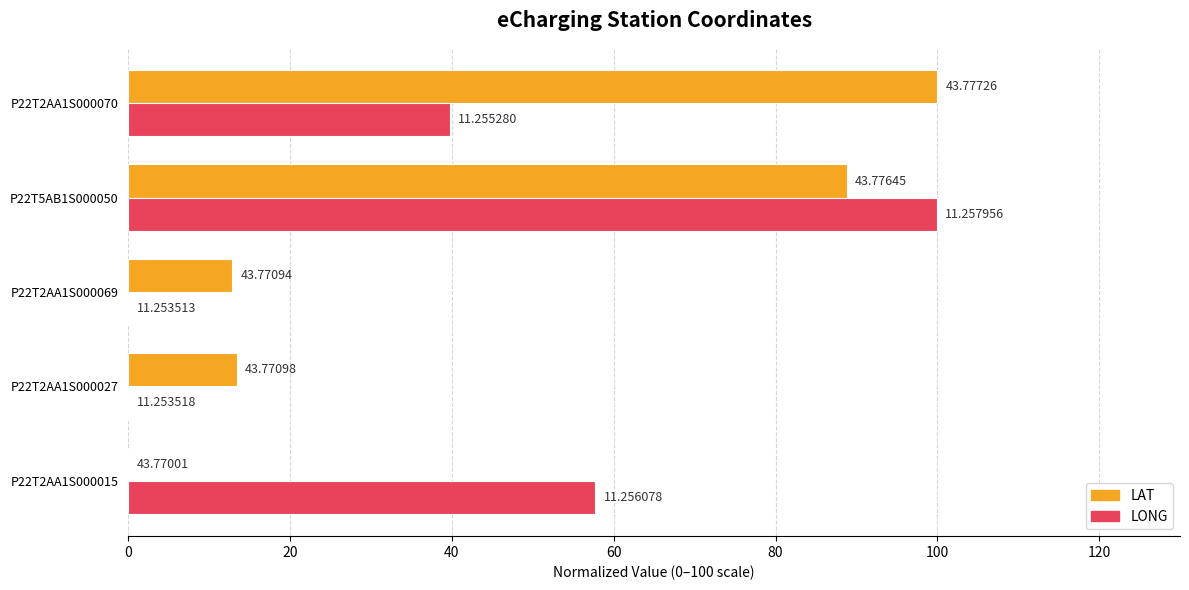

What is the sum of all LAT values?

215.1